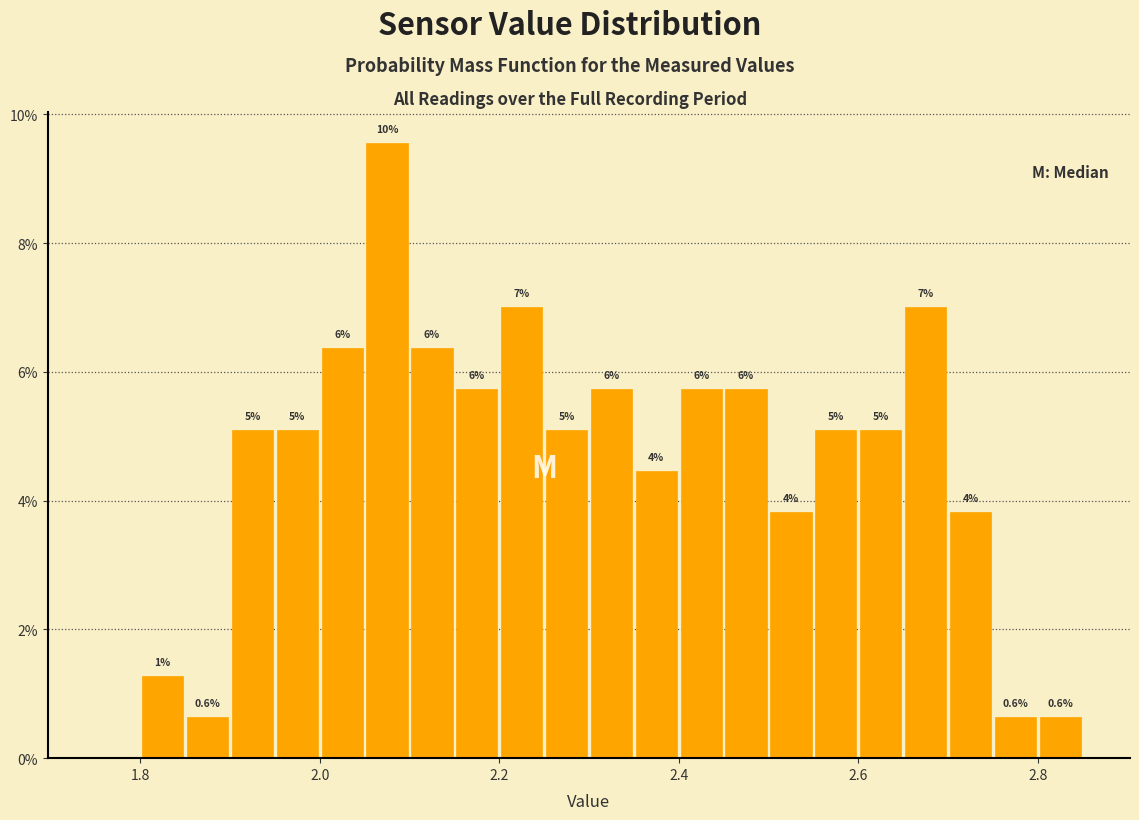

Read against the x-axis, roughly where is the centre of the tallest bar?

2.08